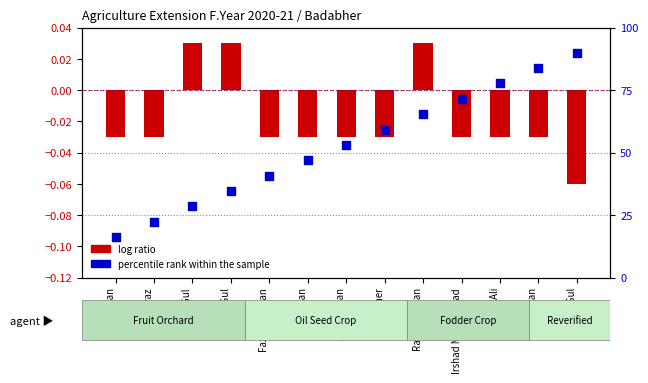

What is the change in value from Noor Faraz to Janat Gul?

+6.2